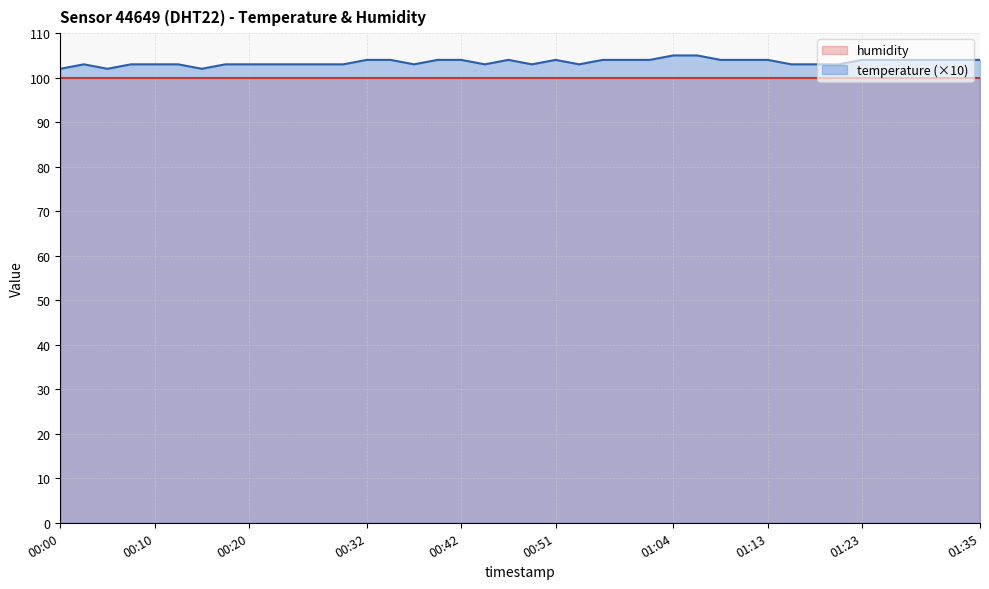

What is the label of the 10th point from the left?

00:22